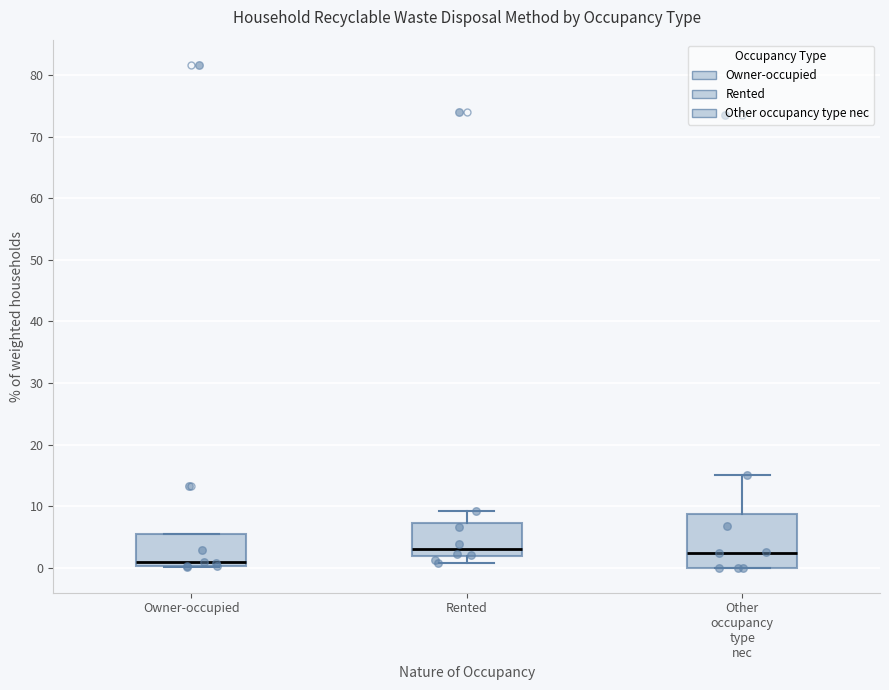

Comparing the boxes themselves (not the whiskers), which one is the tallest?

Other occupancy type nec